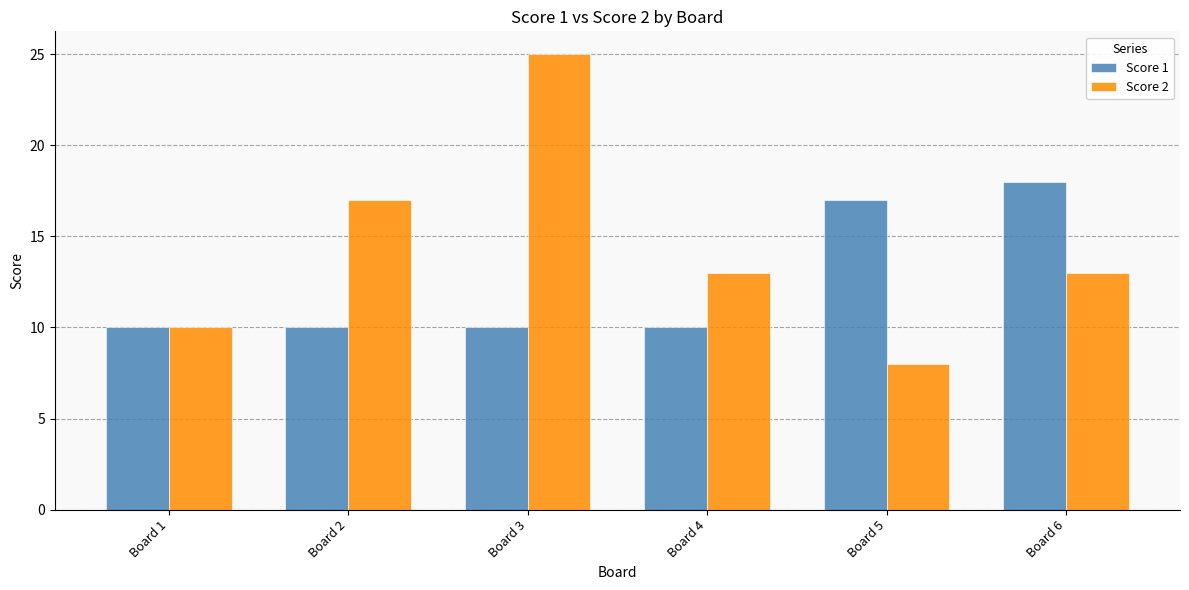

Reading left to right, extract all data points from this chart.

Score 1: Board 1=10	Board 2=10	Board 3=10	Board 4=10	Board 5=17	Board 6=18
Score 2: Board 1=10	Board 2=17	Board 3=25	Board 4=13	Board 5=8	Board 6=13